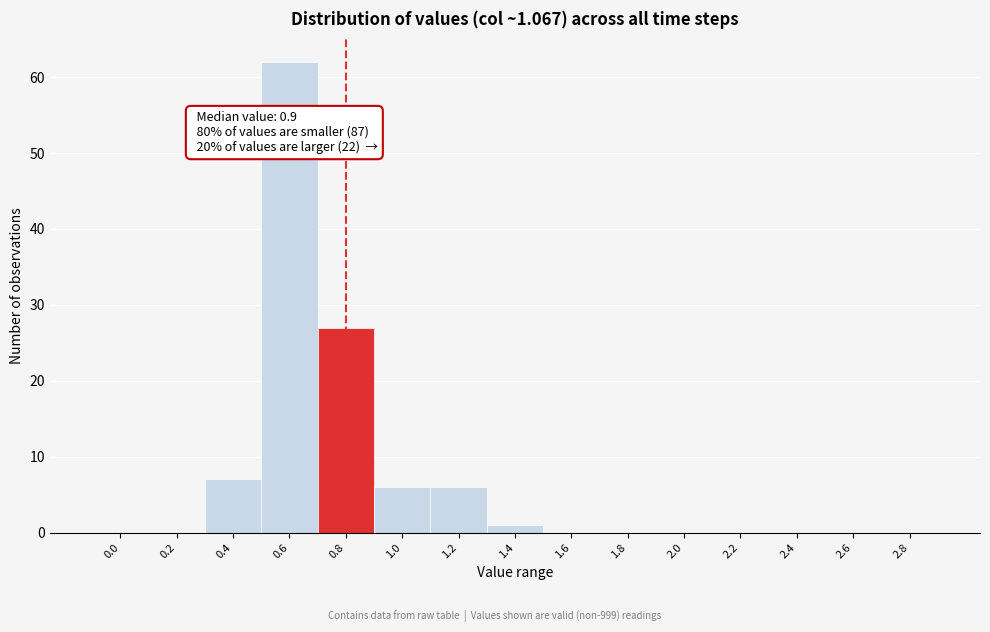

Reading left to right, transcribe all the data shown in this chart.

0.0=0	0.2=0	0.4=7	0.6=62	0.8=27	1.0=6	1.2=6	1.4=1	1.6=0	1.8=0	2.0=0	2.2=0	2.4=0	2.6=0	2.8=0